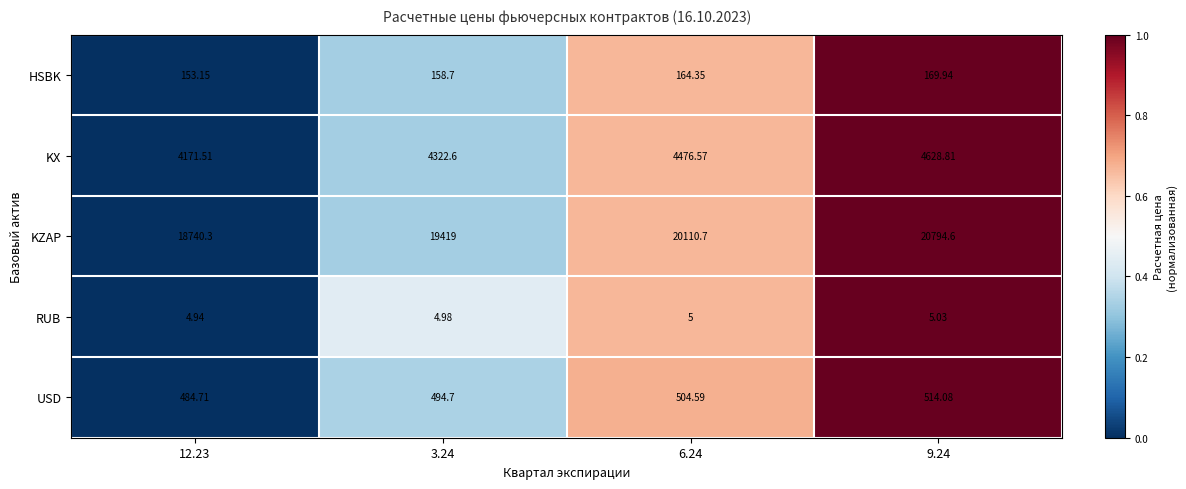

Which series has the largest range (max minus min)?

KZAP